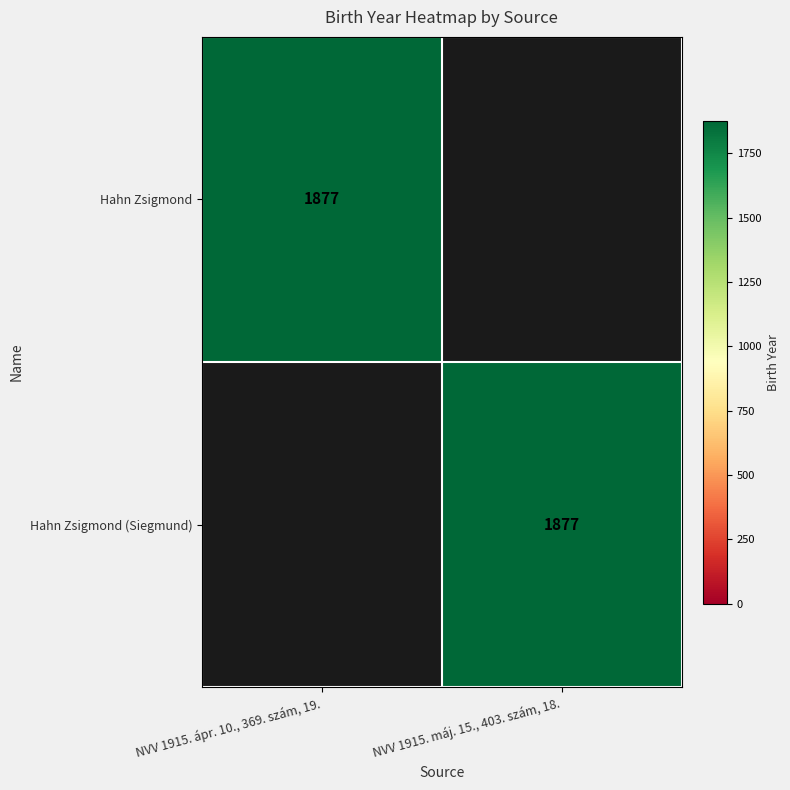

Is it true that Hahn Zsigmond equals 1877 at NVV 1915. ápr. 10., 369. szám, 19.?

True